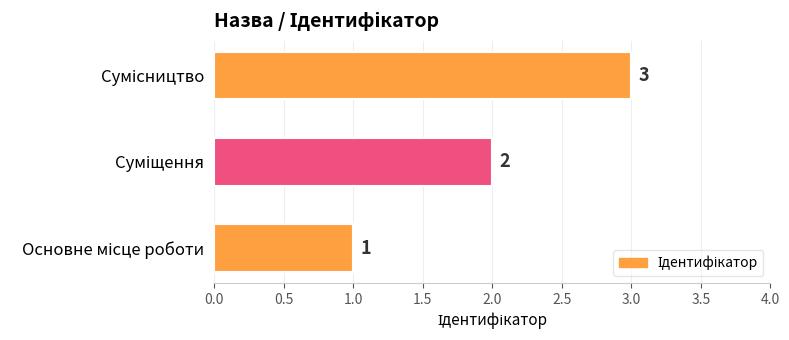

What is the sum of all values?

6